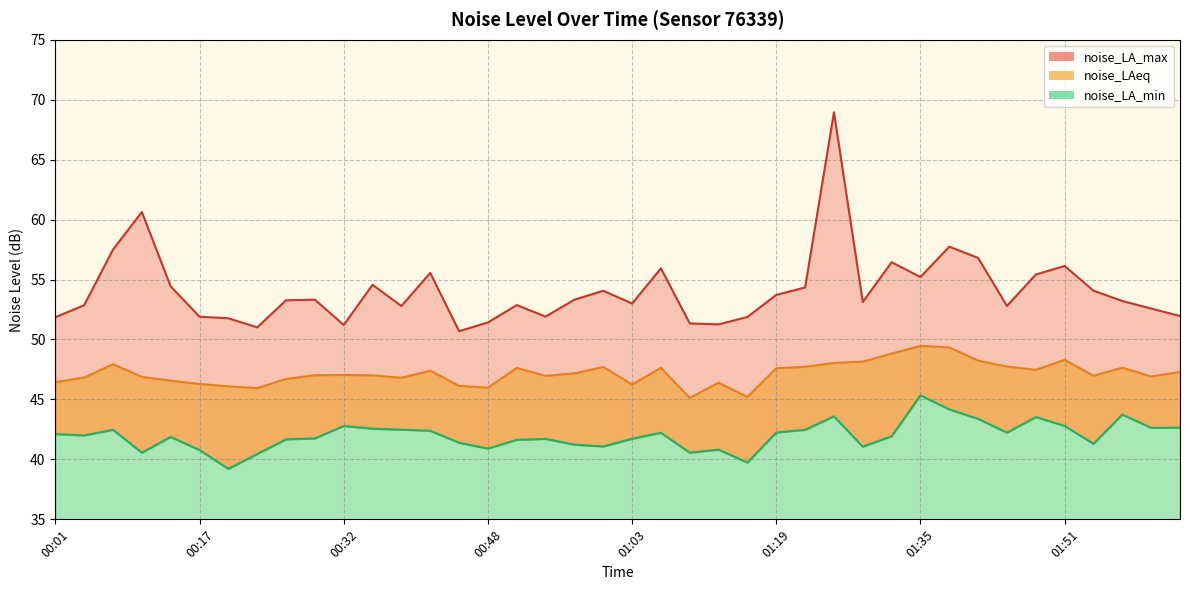

At which category is the sum across all series the highest?

01:26